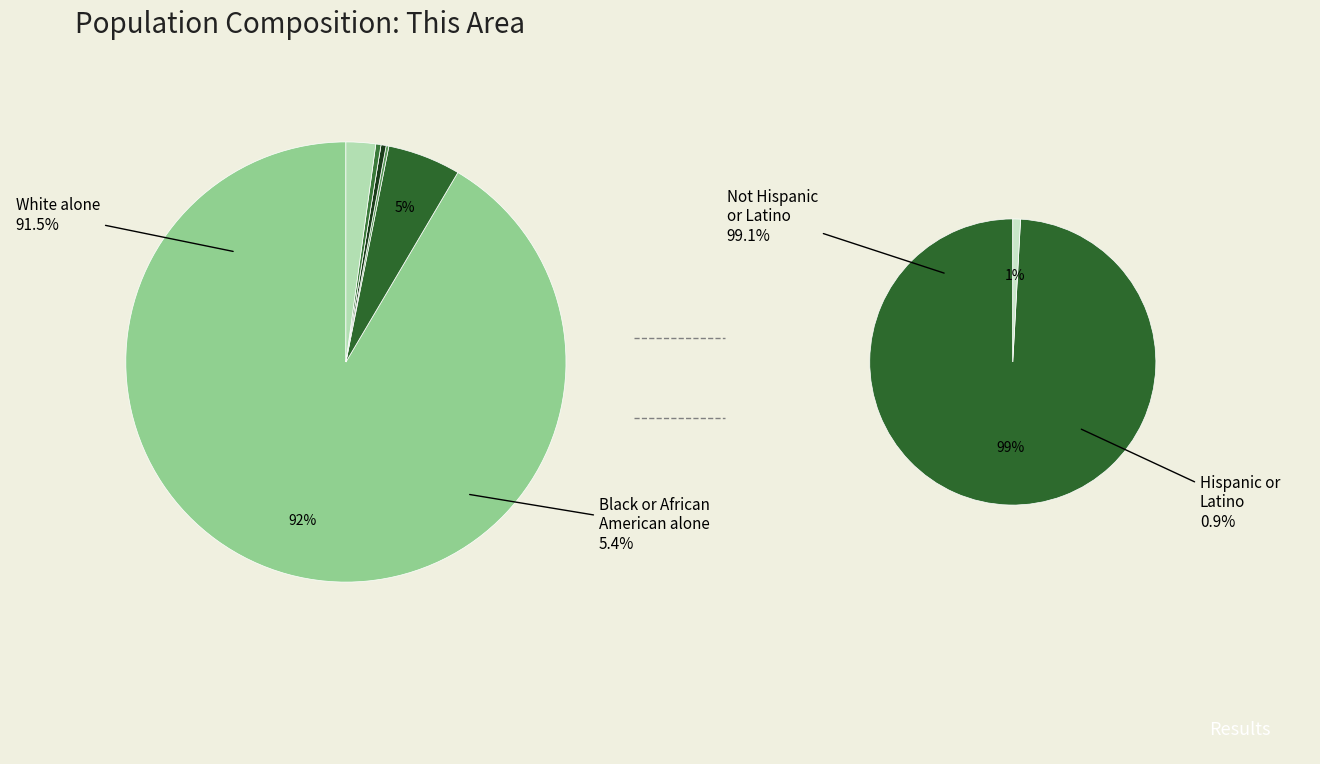

Which category has the smallest portion of the pie?

Native Hawaiian and Other Pacific